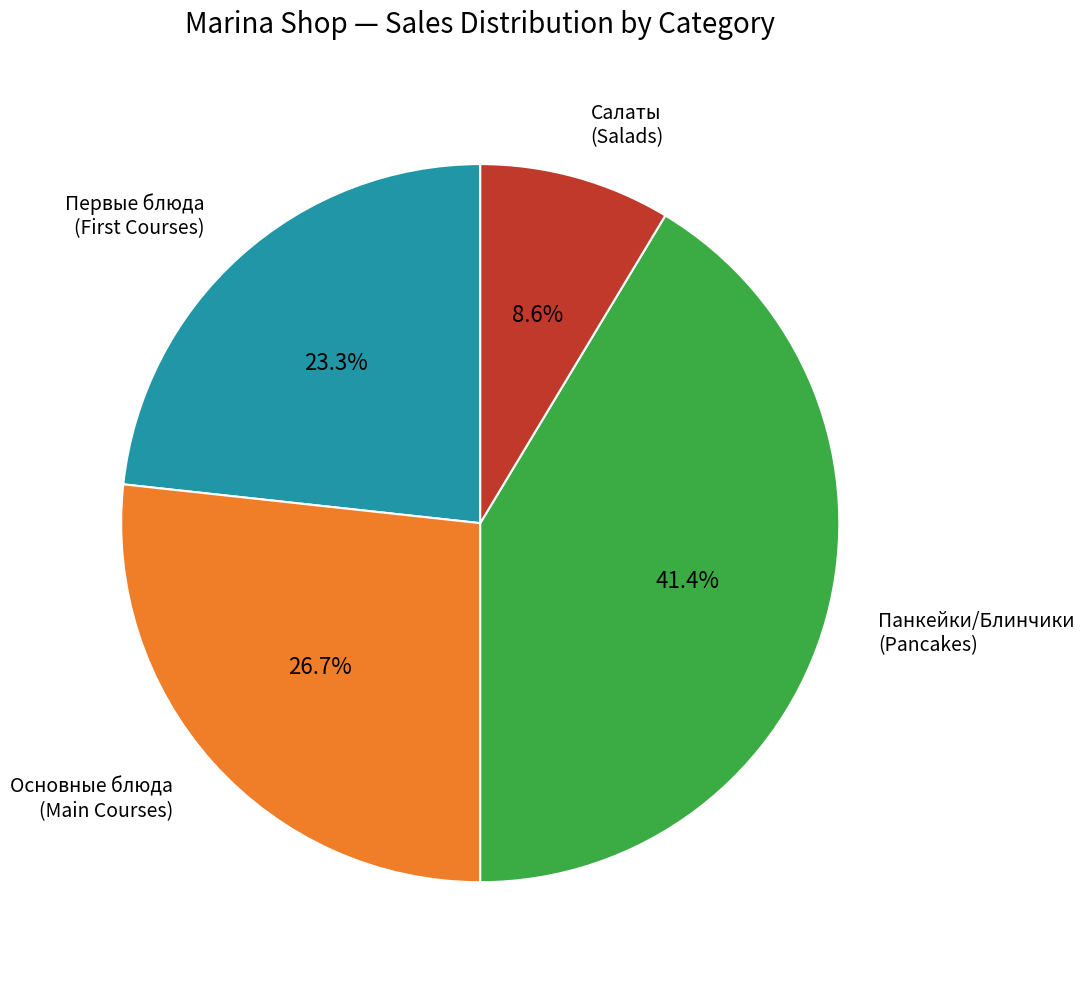

Is there a majority slice in this chart?

No